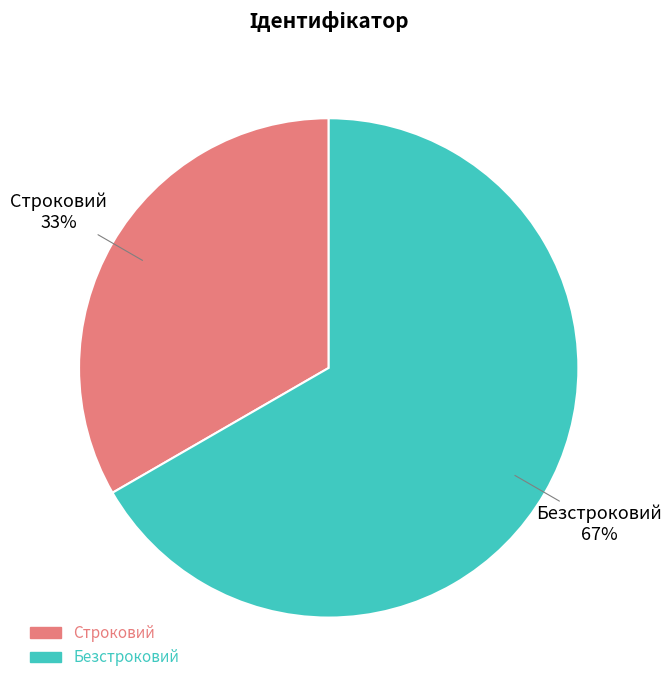

Does Строковий represent more than half of the total?

No